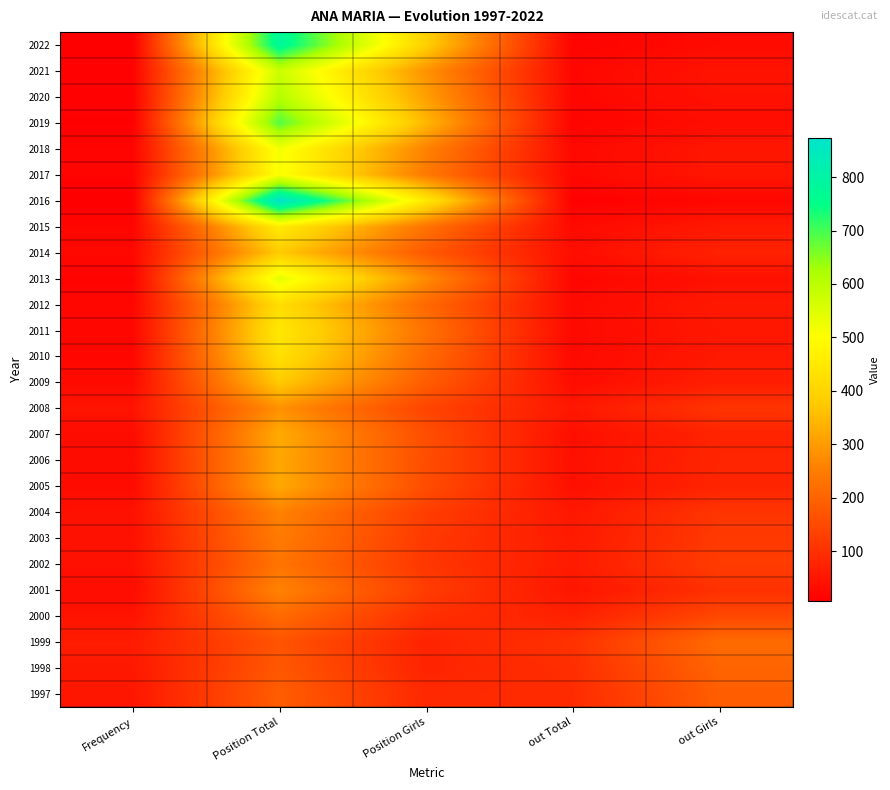

Rank the series at out Girls from highest to lowest value.

1999, 1998, 1997, 2000, 2002, 2003, 2004, 2008, 2001, 2006, 2005, 2007, 2014, 2009, 2010, 2015, 2012, 2011, 2018, 2017, 2021, 2020, 2013, 2019, 2022, 2016